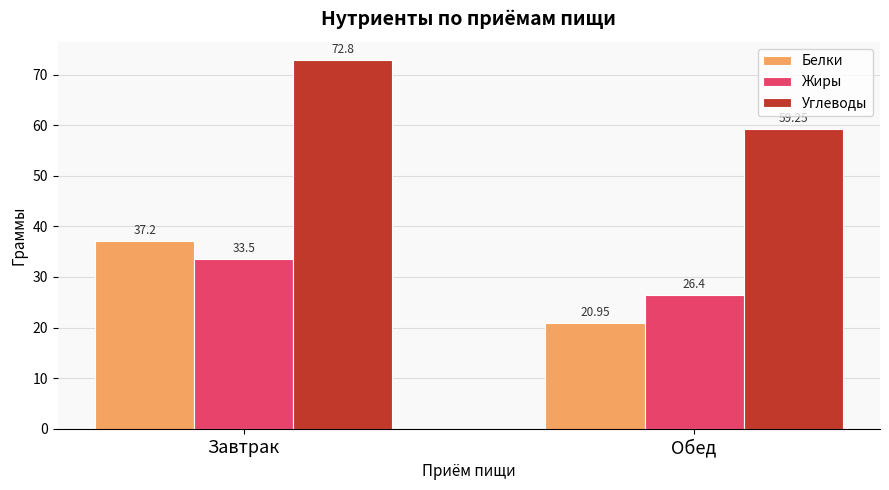

Which category has the lowest value in the Белки series?

Обед